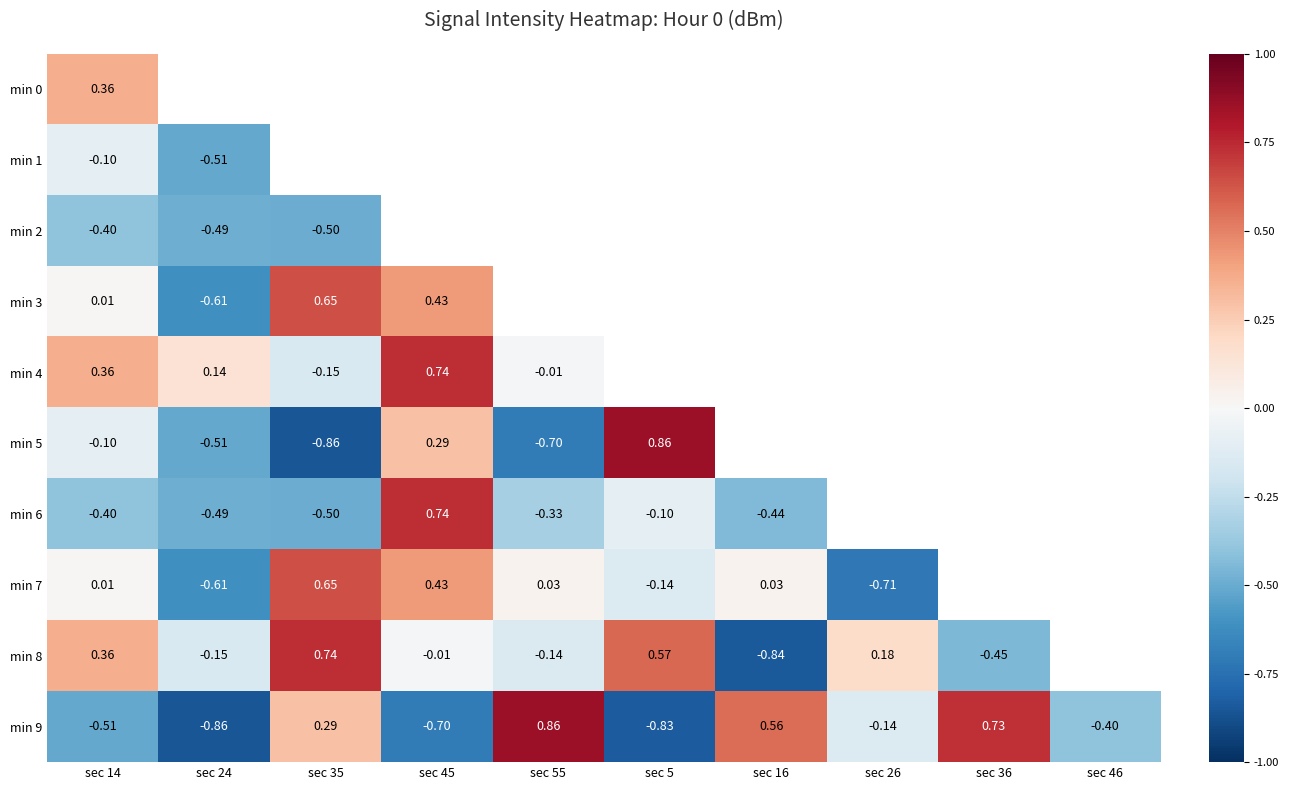

Is the value of min 7 at sec 5 greater than the value of min 5 at sec 24?

Yes